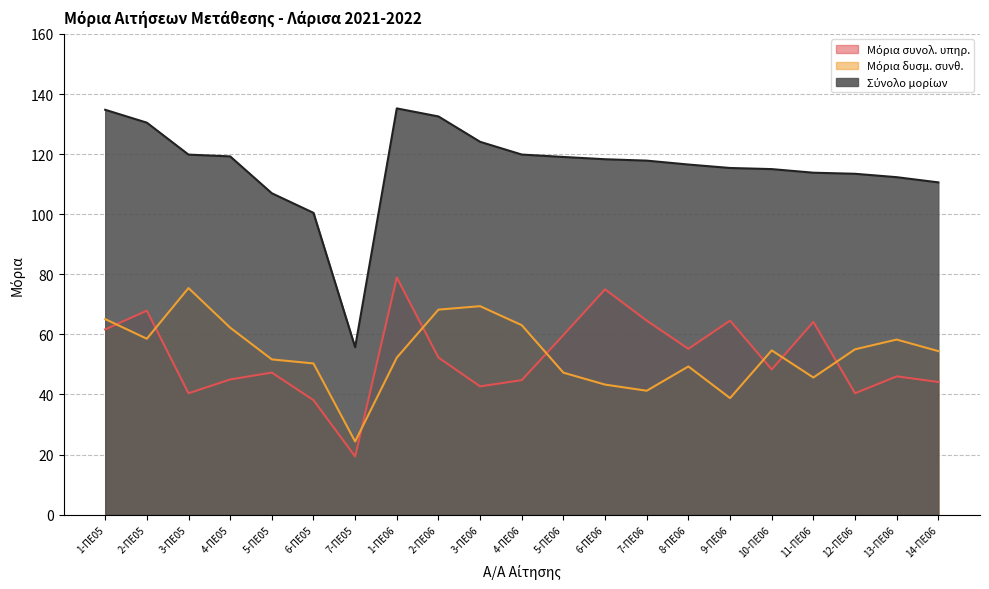

How many lines are shown in the chart?

3